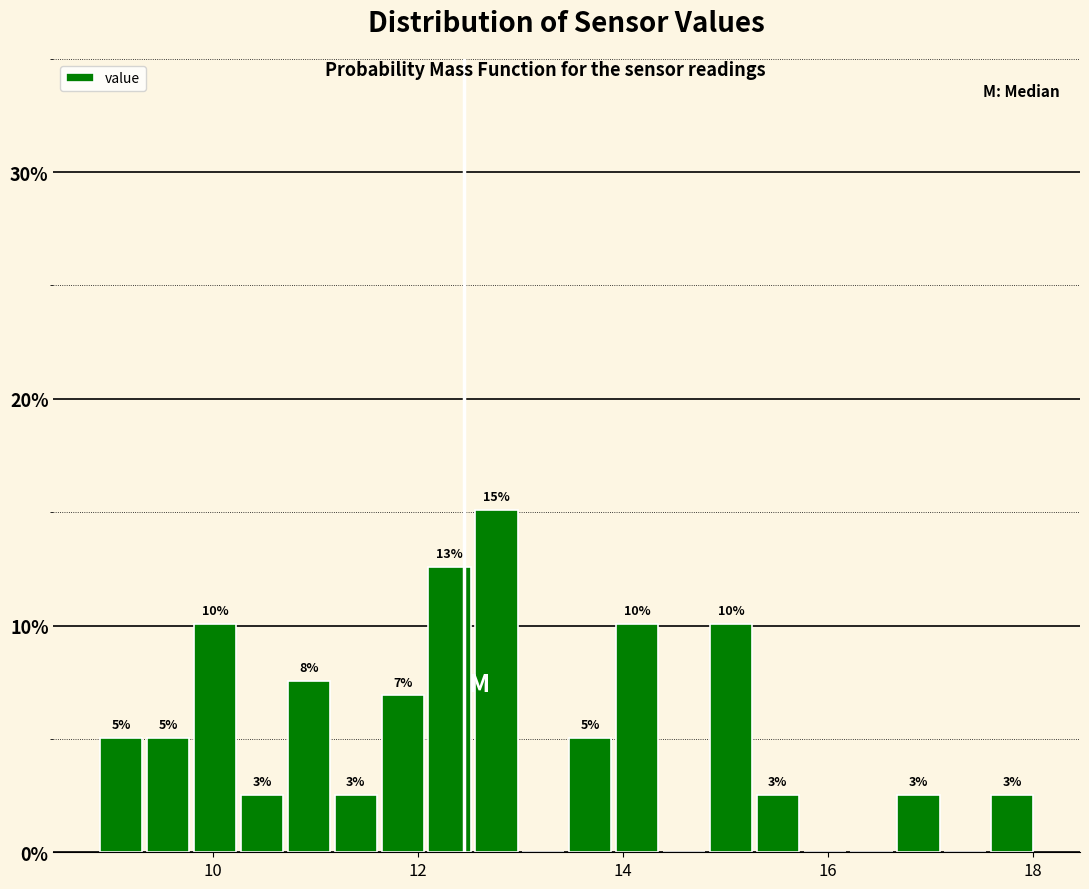

Read against the x-axis, roughly where is the centre of the tallest bar?

12.8